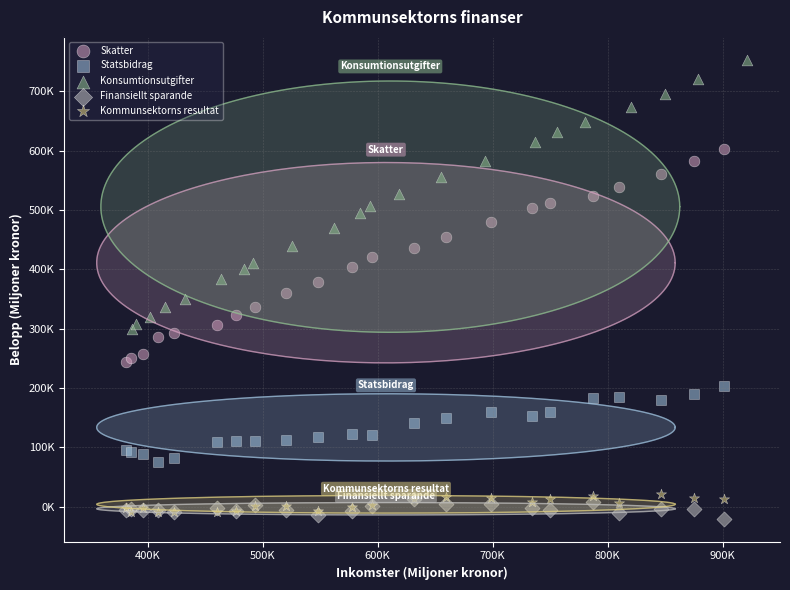

What are all the series names shown in the legend?

Skatter, Statsbidrag, Konsumtionsutgifter, Finansiellt sparande, Kommunsektorns resultat